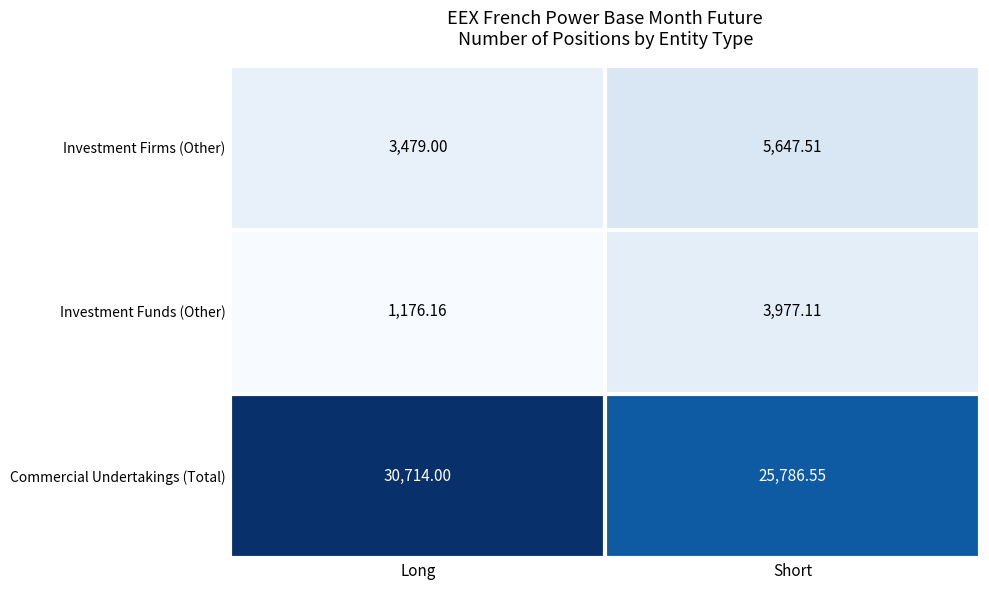

At which label does Investment Firms (Other) reach its minimum?

Long